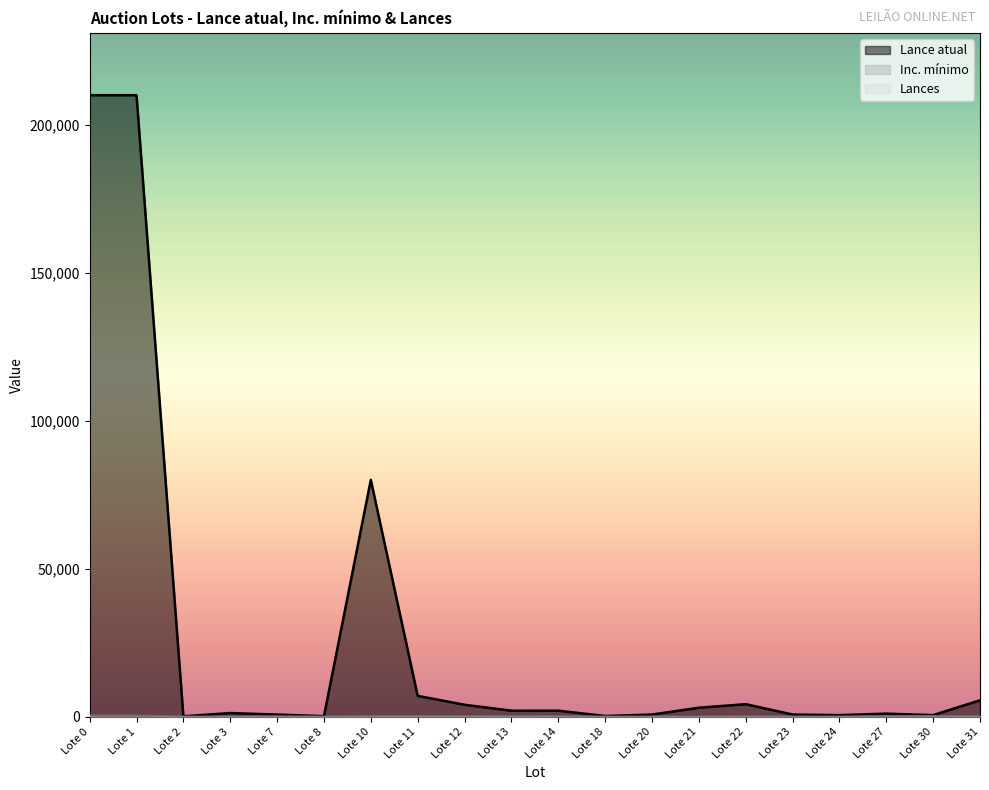

The value of Inc. mínimo at Lote 30 is 250. True or false?

True